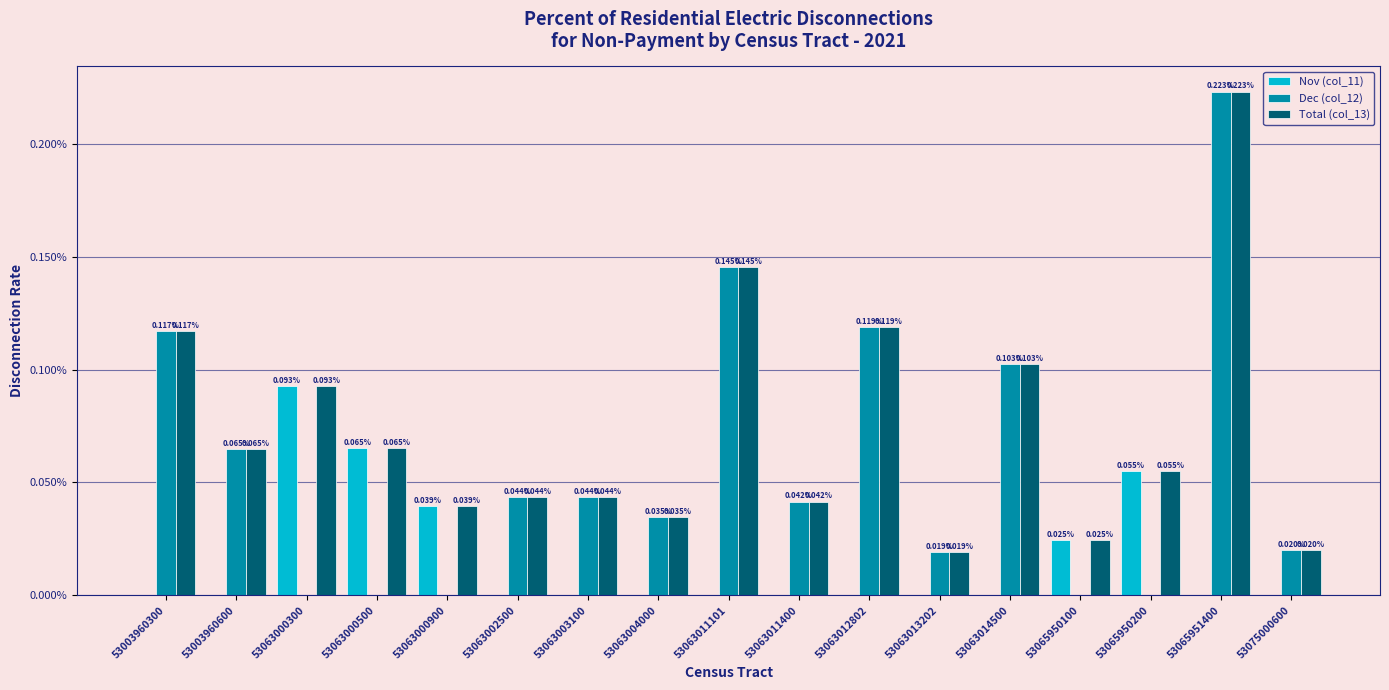

The Total (col_13) series shows 0.0 at 53065950100. True or false?

False